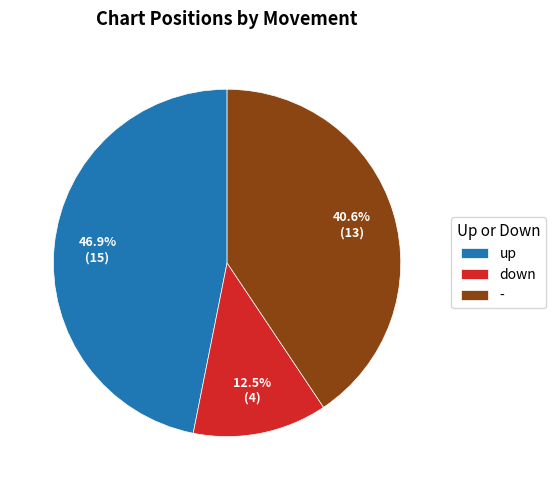

Combined, what portion of the pie is - and down?

53.1%